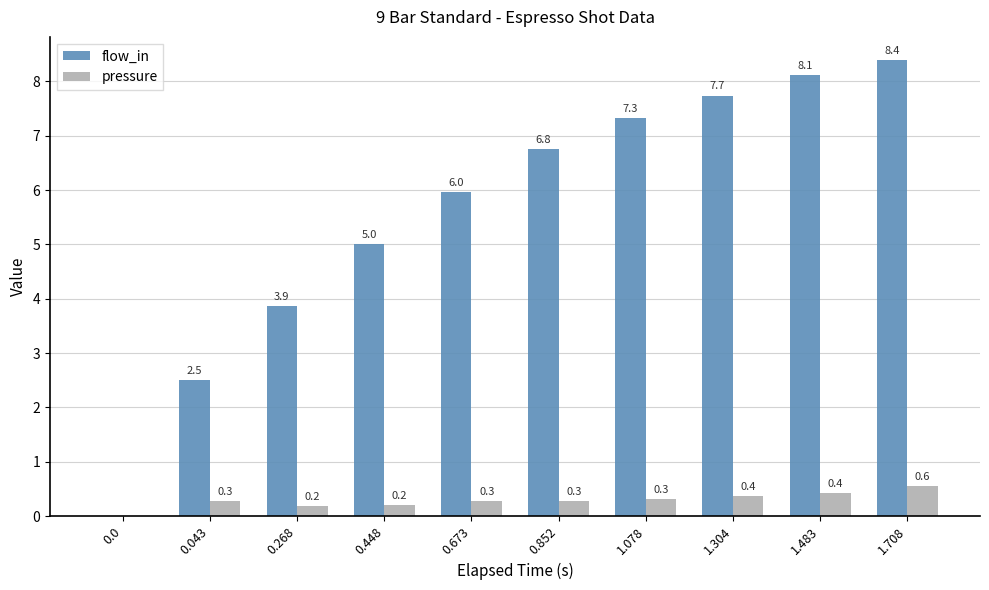

At which label is flow_in closest to 4?

0.268